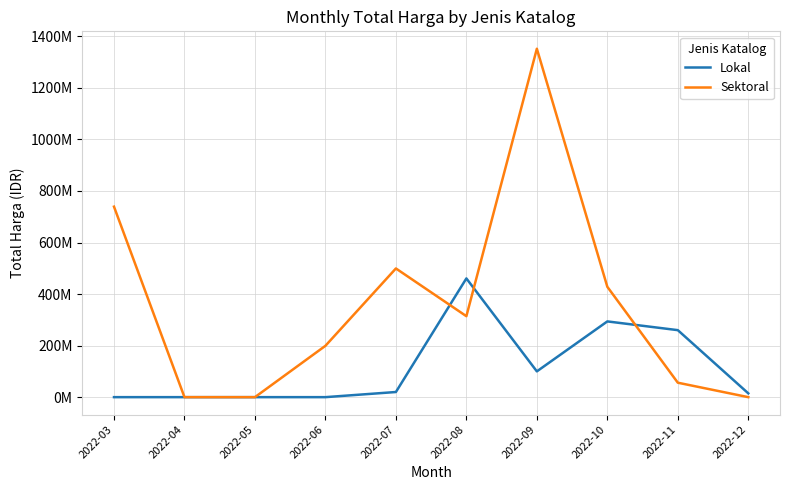

What is the average value of the Sektoral series?

358754742